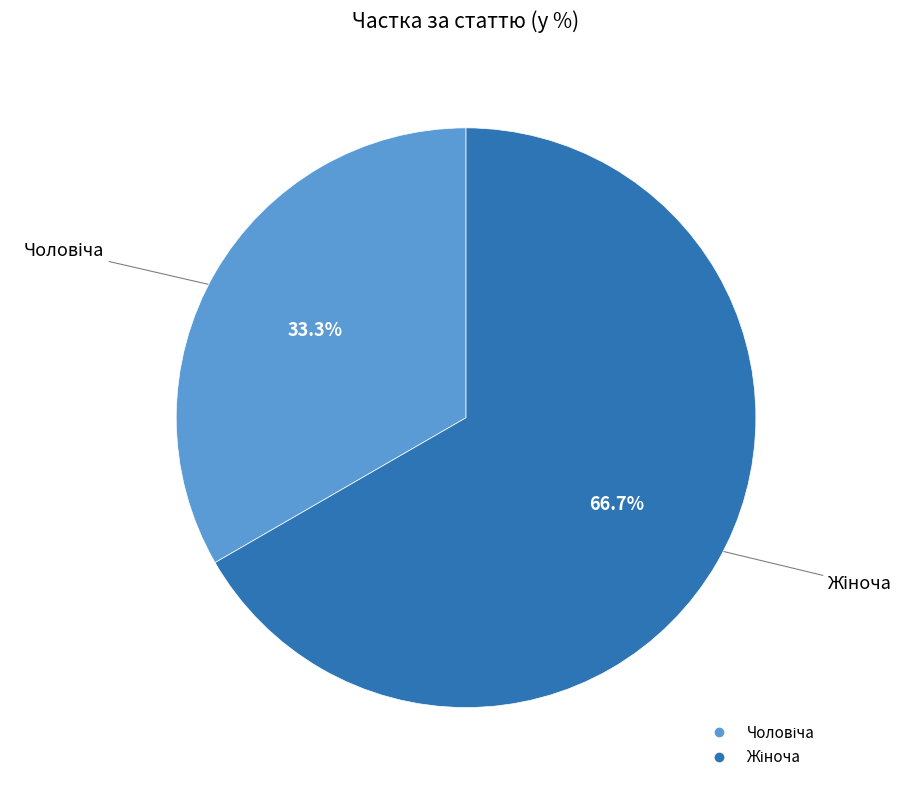

Is there any slice that represents more than half of the pie?

Yes